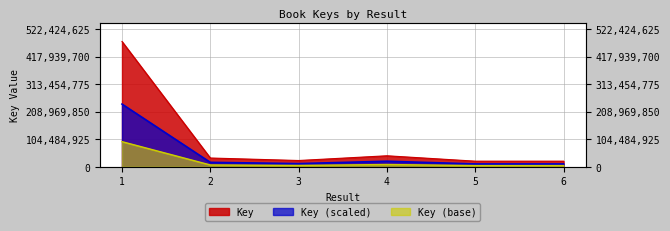

The value at 5 is 11936826. True or false?

False